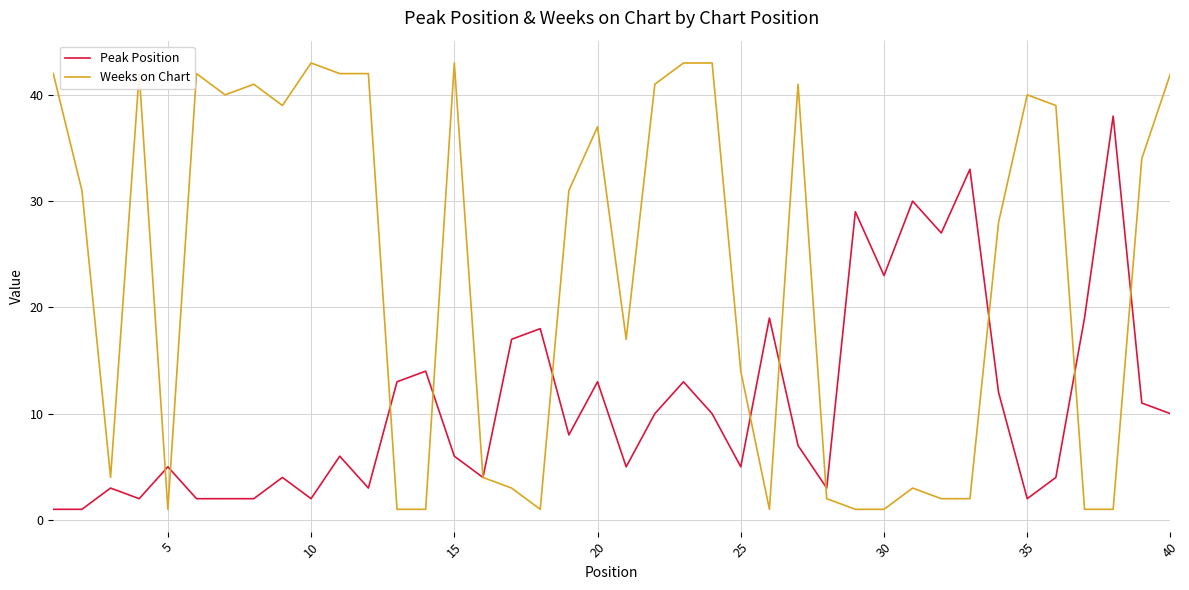

Rank the series by their maximum value, from lowest to highest.

Peak Position, Weeks on Chart